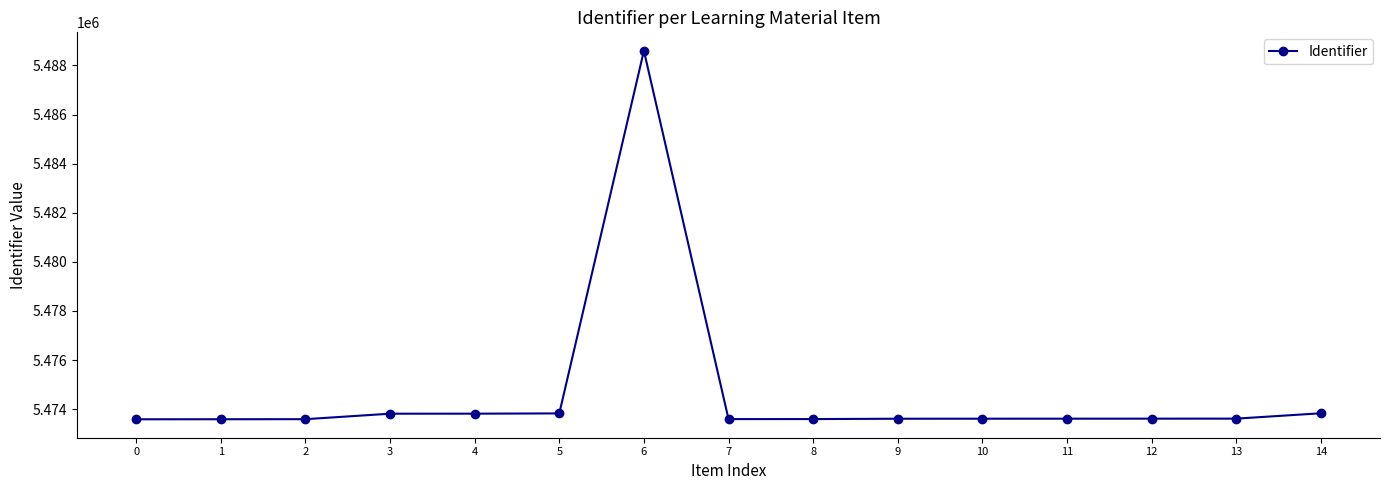

What is the value of the 13th point from the left?

5473612